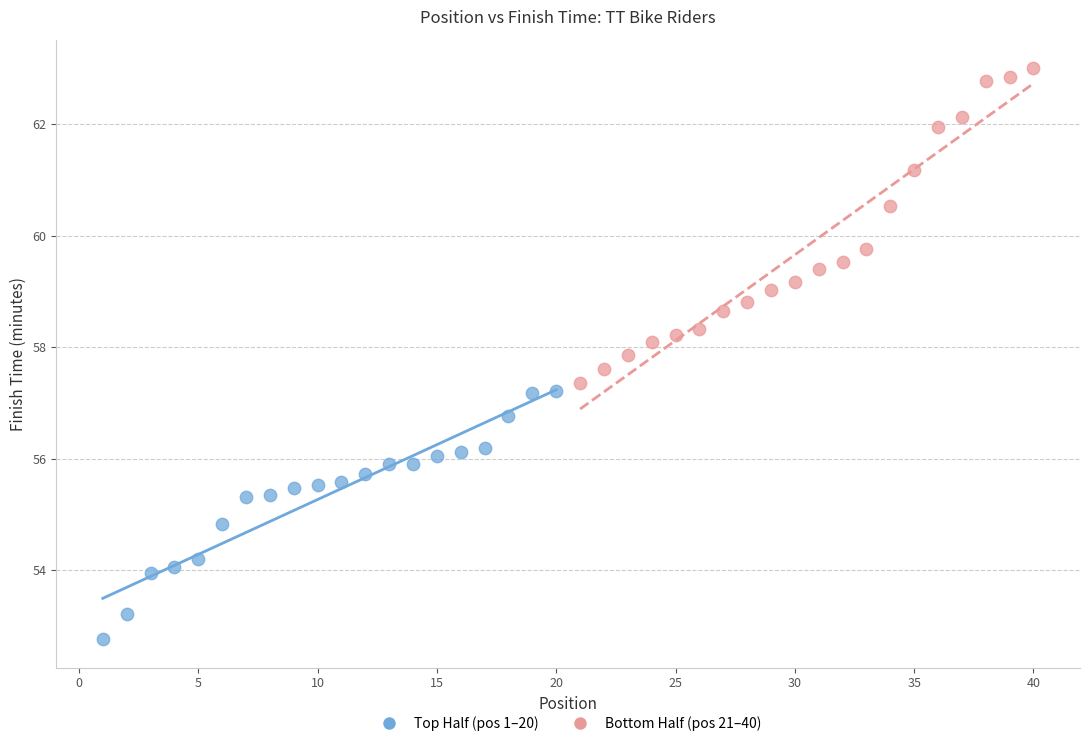

What are all the series names shown in the legend?

Top Half (pos 1–20), Bottom Half (pos 21–40)